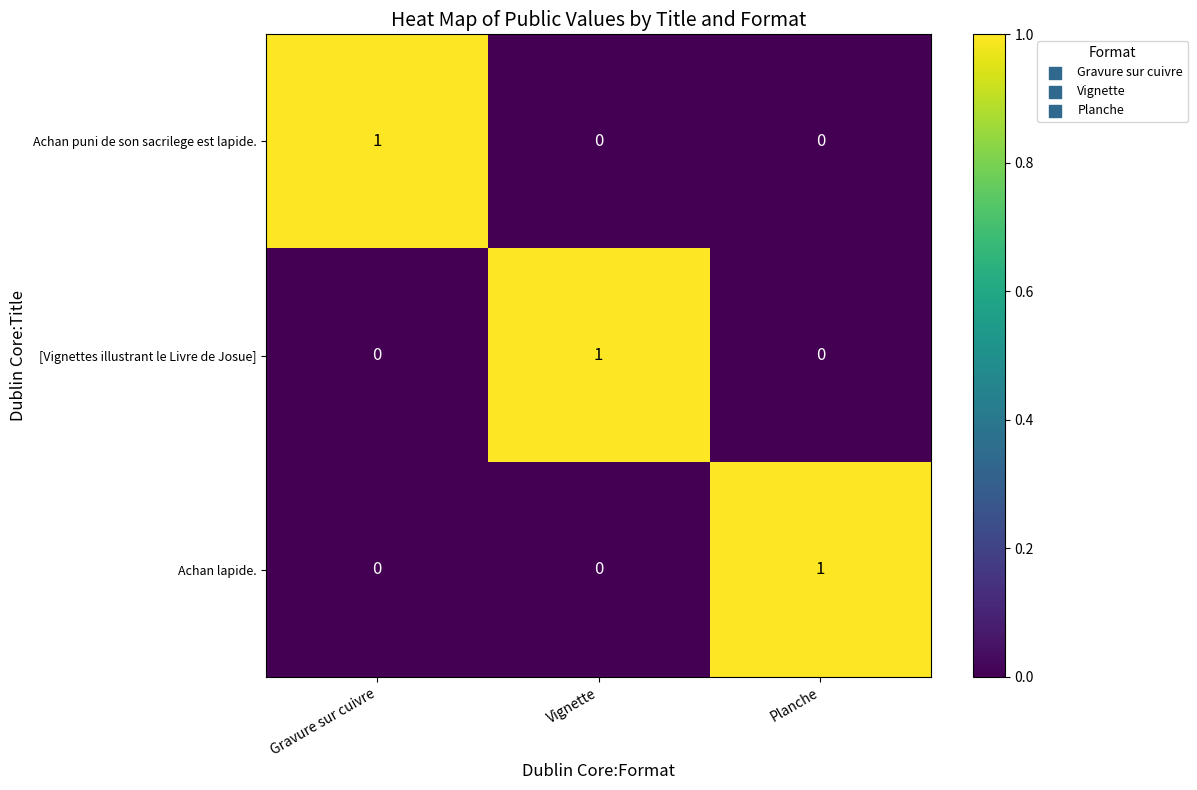

Which category has the highest value in the Achan puni de son sacrilege est lapide. series?

Gravure sur cuivre